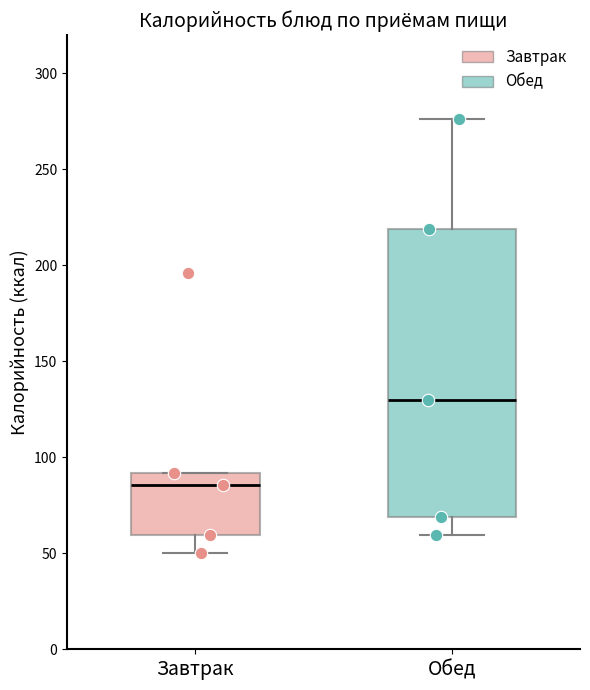

Which box is the tallest, from its lower edge to its upper edge?

Обед